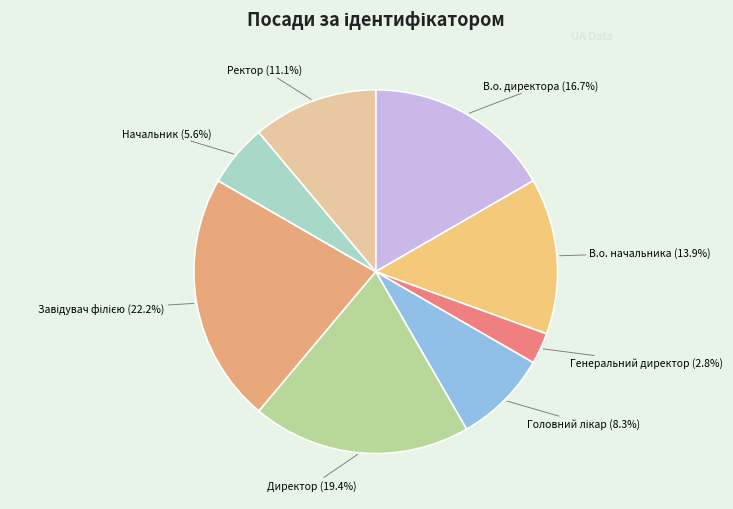

How many slices are in this pie chart?

8